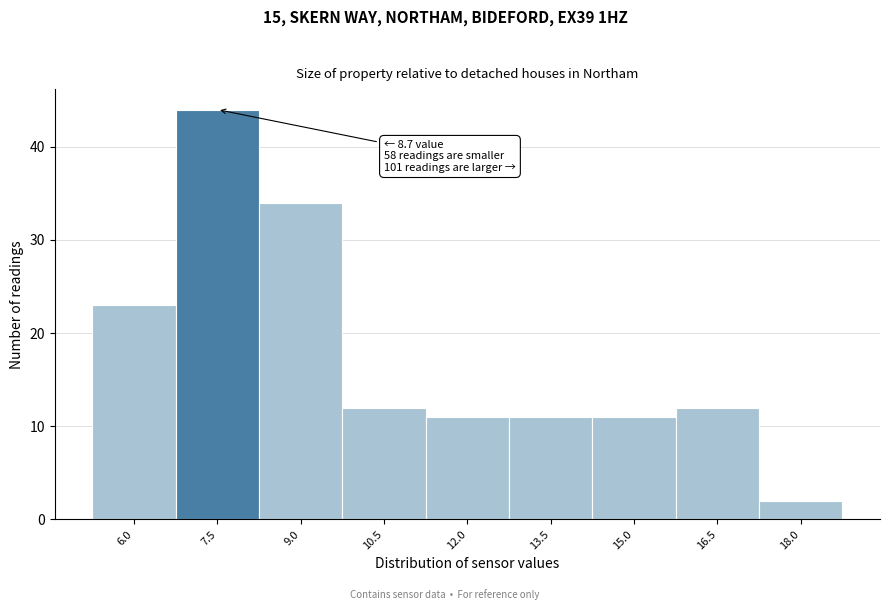

Reading left to right, list all the values displayed in this chart.

23	44	34	12	11	11	11	12	2